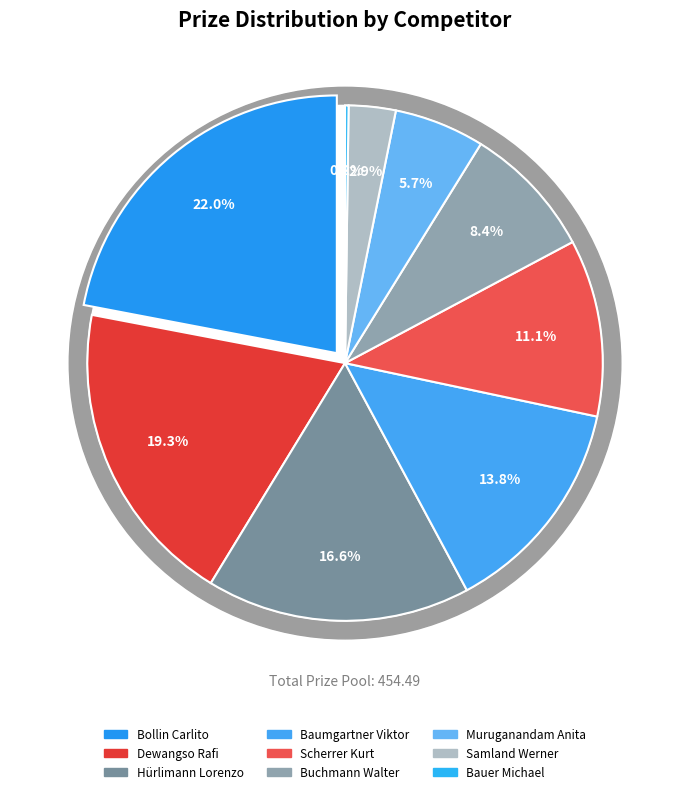

Which category has the biggest portion of the pie?

Bollin Carlito